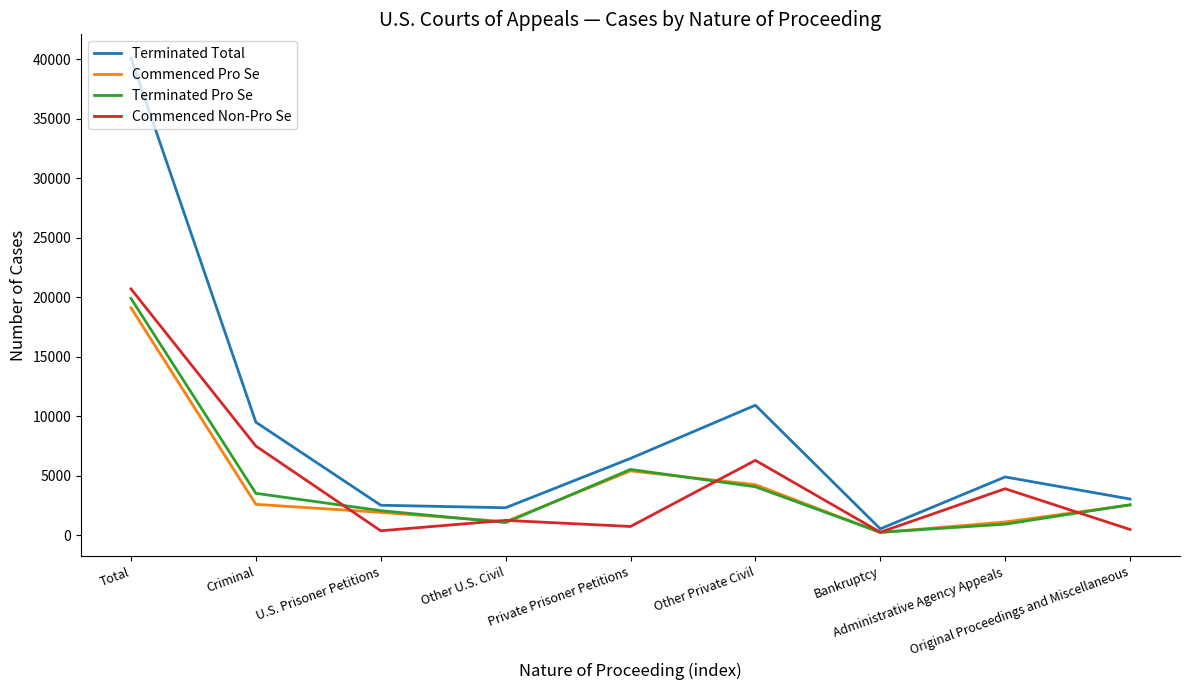

The value of Commenced Pro Se at U.S. Prisoner Petitions is 805. True or false?

False